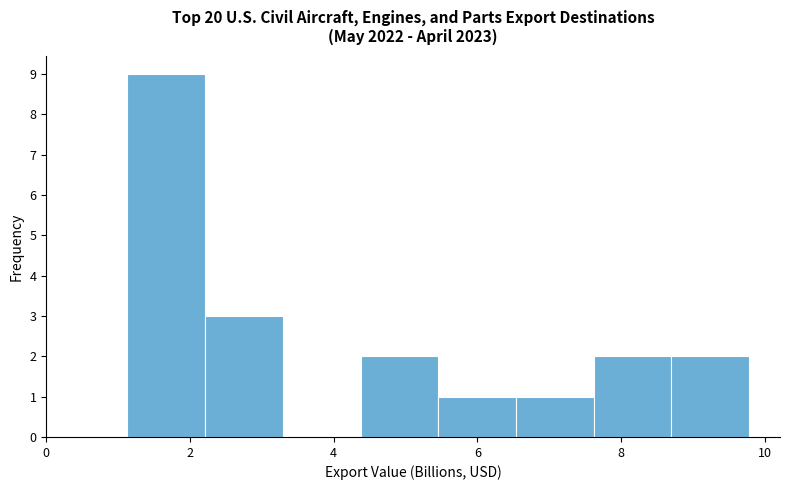

Which range on the x-axis has the tallest bar?

1.2 to 2.2